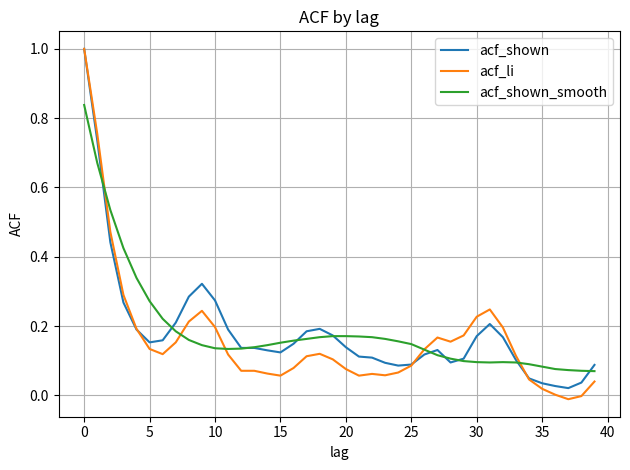

Which series has the widest spread of values?

acf_li